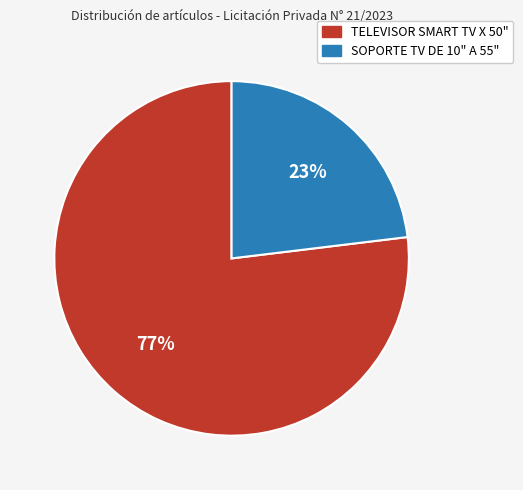

Between SOPORTE TV DE 10" A 55" and TELEVISOR SMART TV X 50", which is larger?

TELEVISOR SMART TV X 50"